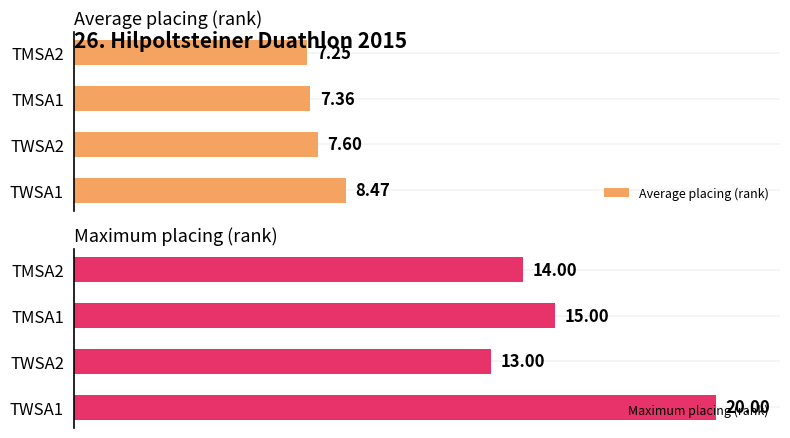

Reading left to right, extract all data points from this chart.

Average placing (rank): 8.5	7.6	7.4	7.2
Maximum placing (rank): 20.0	13.0	15.0	14.0